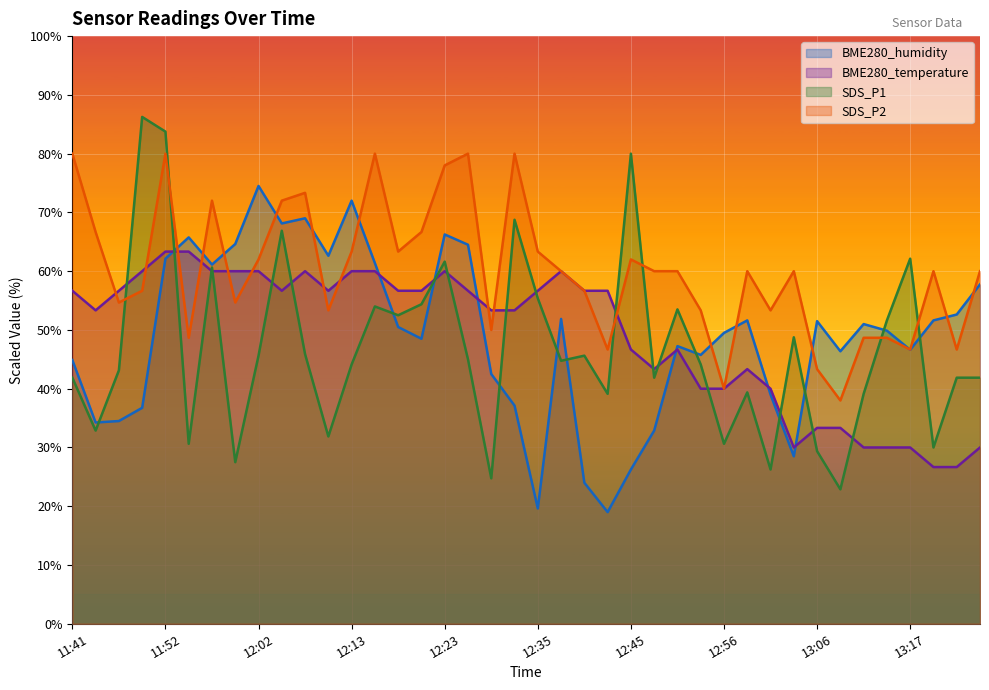

Where is BME280_temperature nearest to the value 44?

12:48